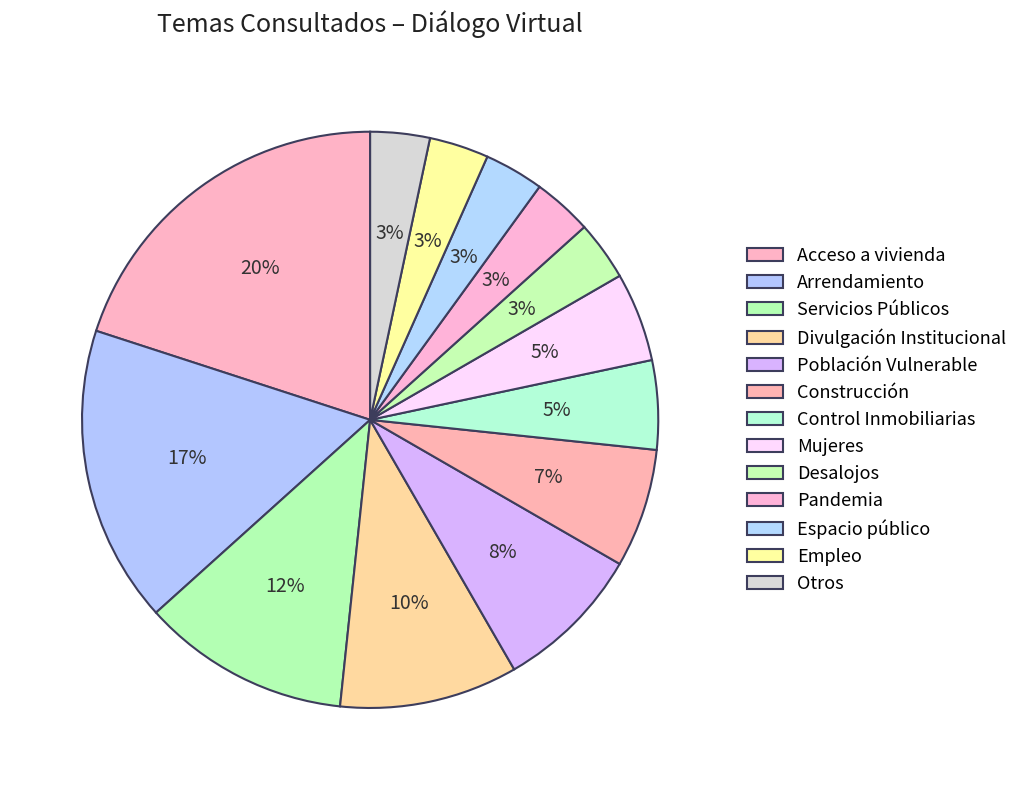

To the nearest percent, what percentage of the pie is Pandemia?

3%